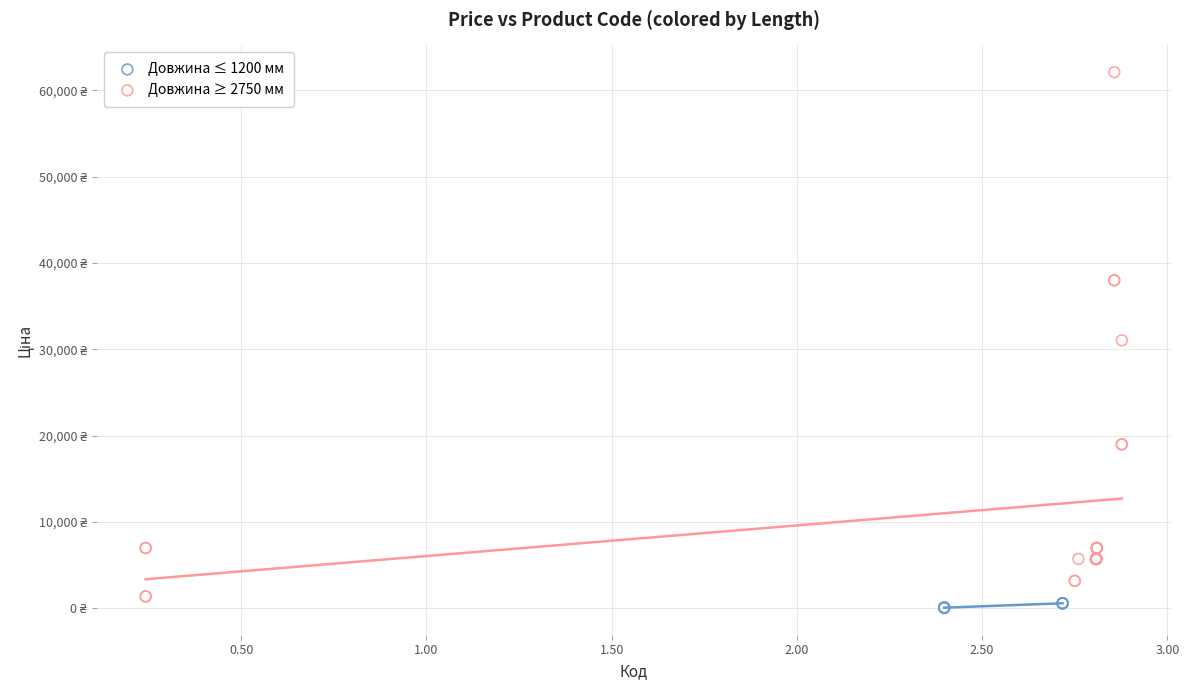

What are all the series names shown in the legend?

Довжина ≤ 1200 мм, Довжина ≥ 2750 мм